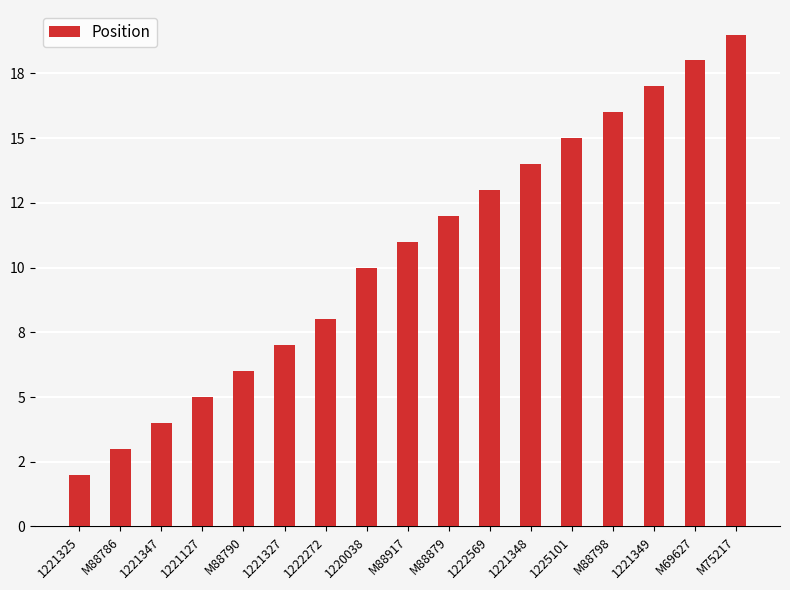

True or false: the data shows 1 at M88786.

False